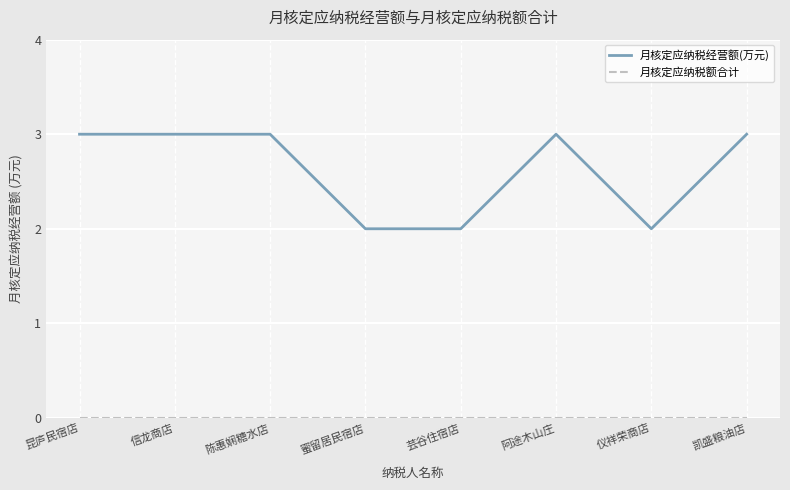

What position from the right is 昆庐民宿店?

8